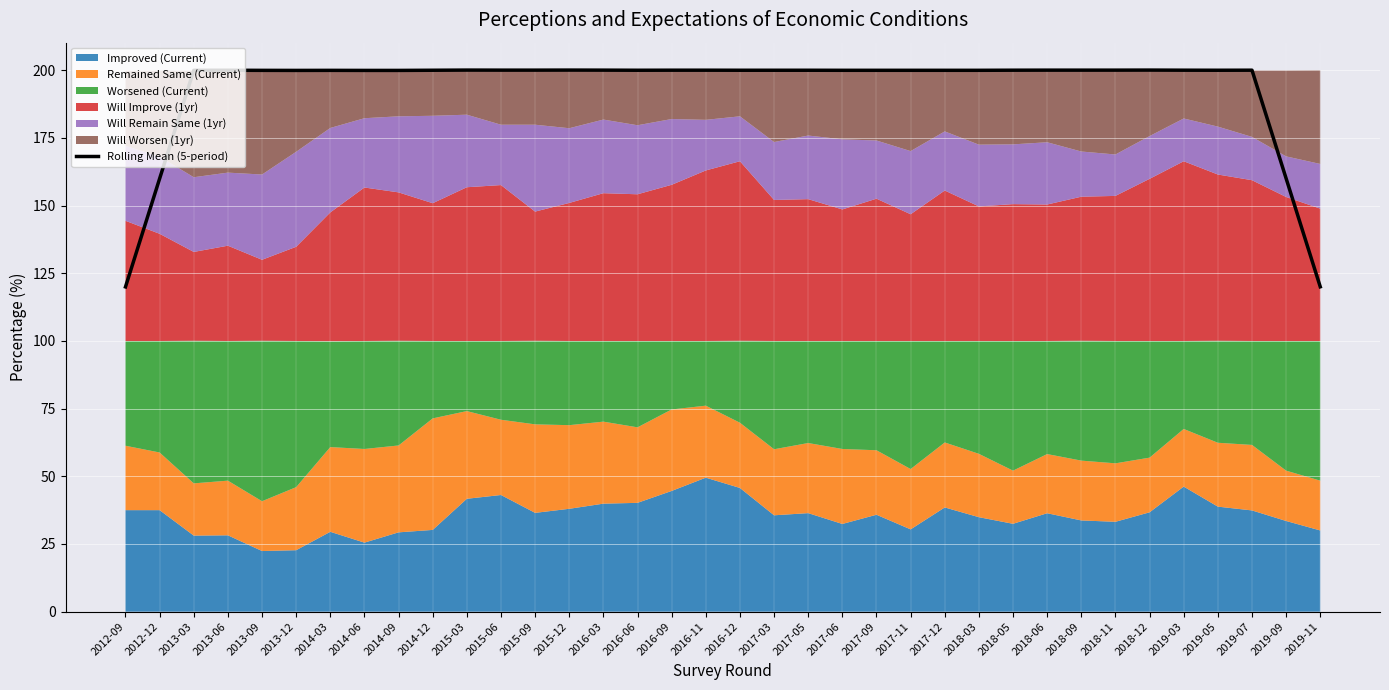

True or false: there are more than 2 points higher than both neighbors.

True